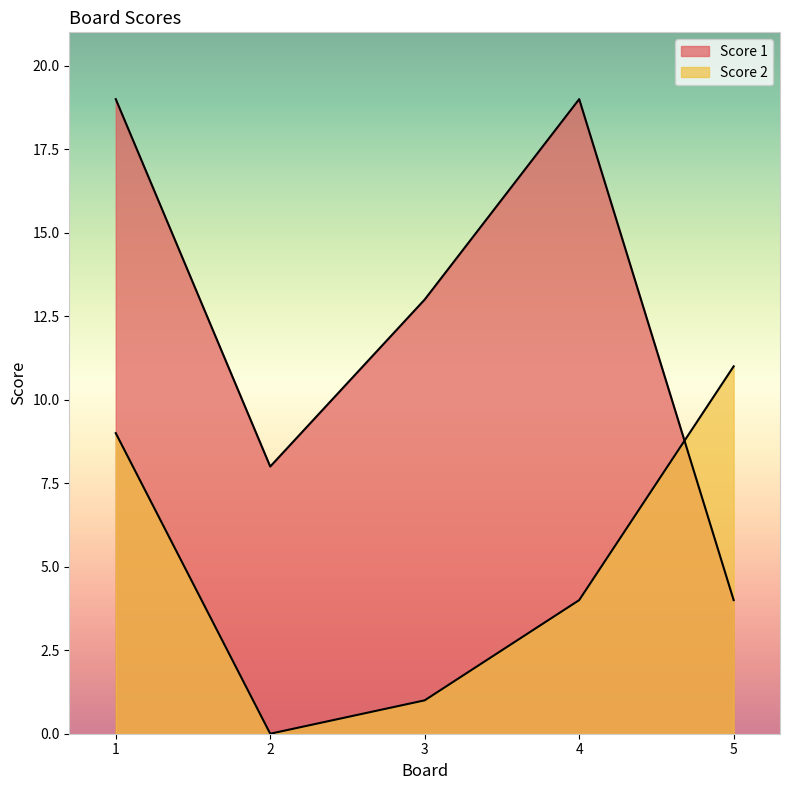

Is it true that Score 2 equals -7 at 2?

False